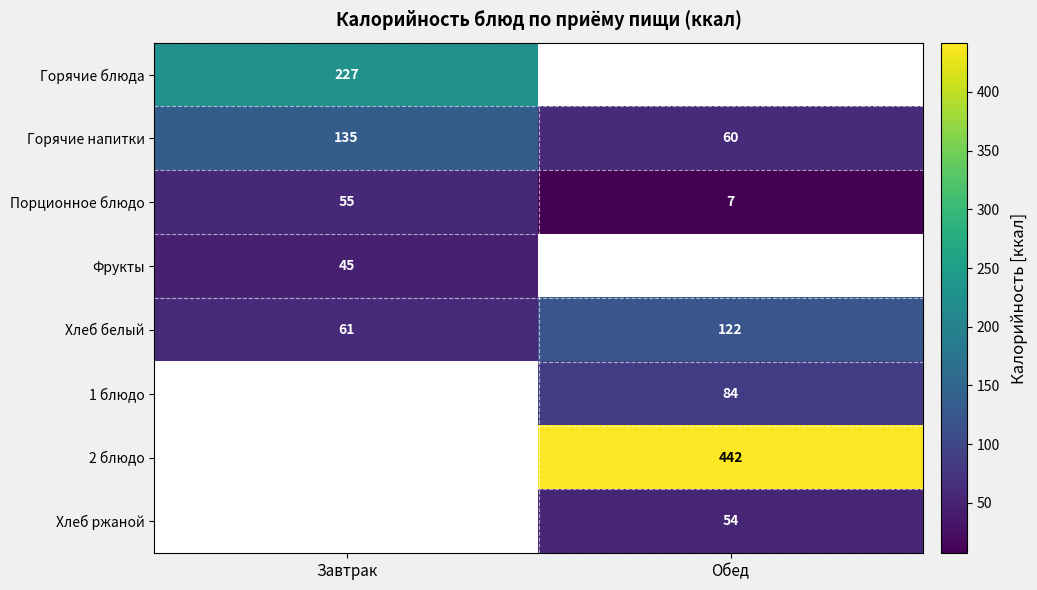

Is it true that Хлеб белый equals 122 at Обед?

True